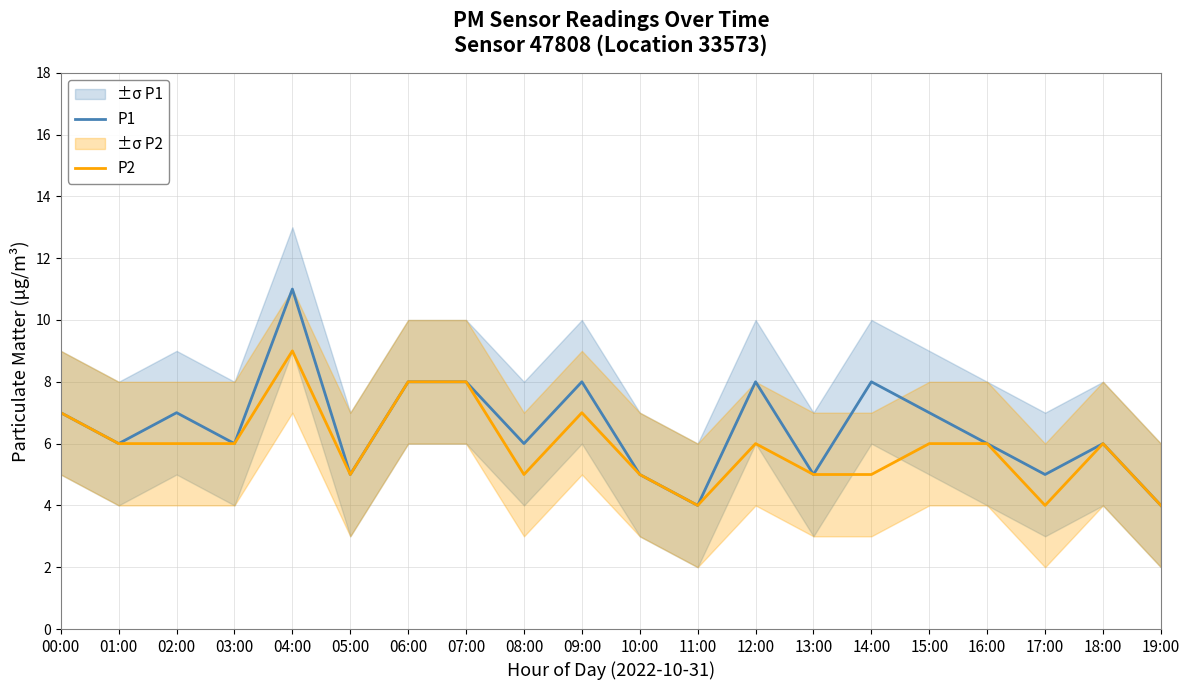

What is the average value of the P1 series?

6